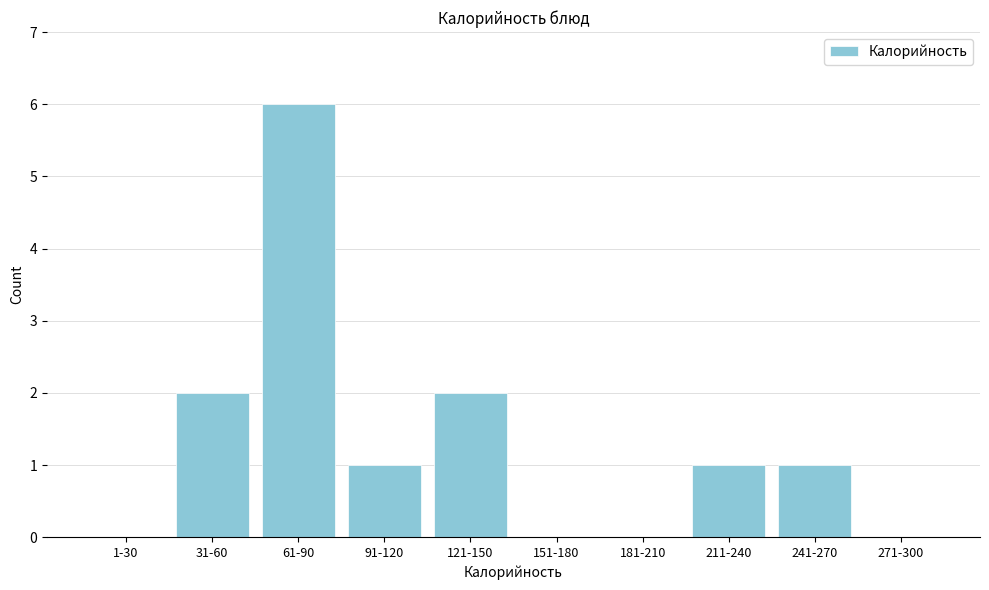

Reading left to right, transcribe all the data shown in this chart.

1-30=0	31-60=2	61-90=6	91-120=1	121-150=2	151-180=0	181-210=0	211-240=1	241-270=1	271-300=0